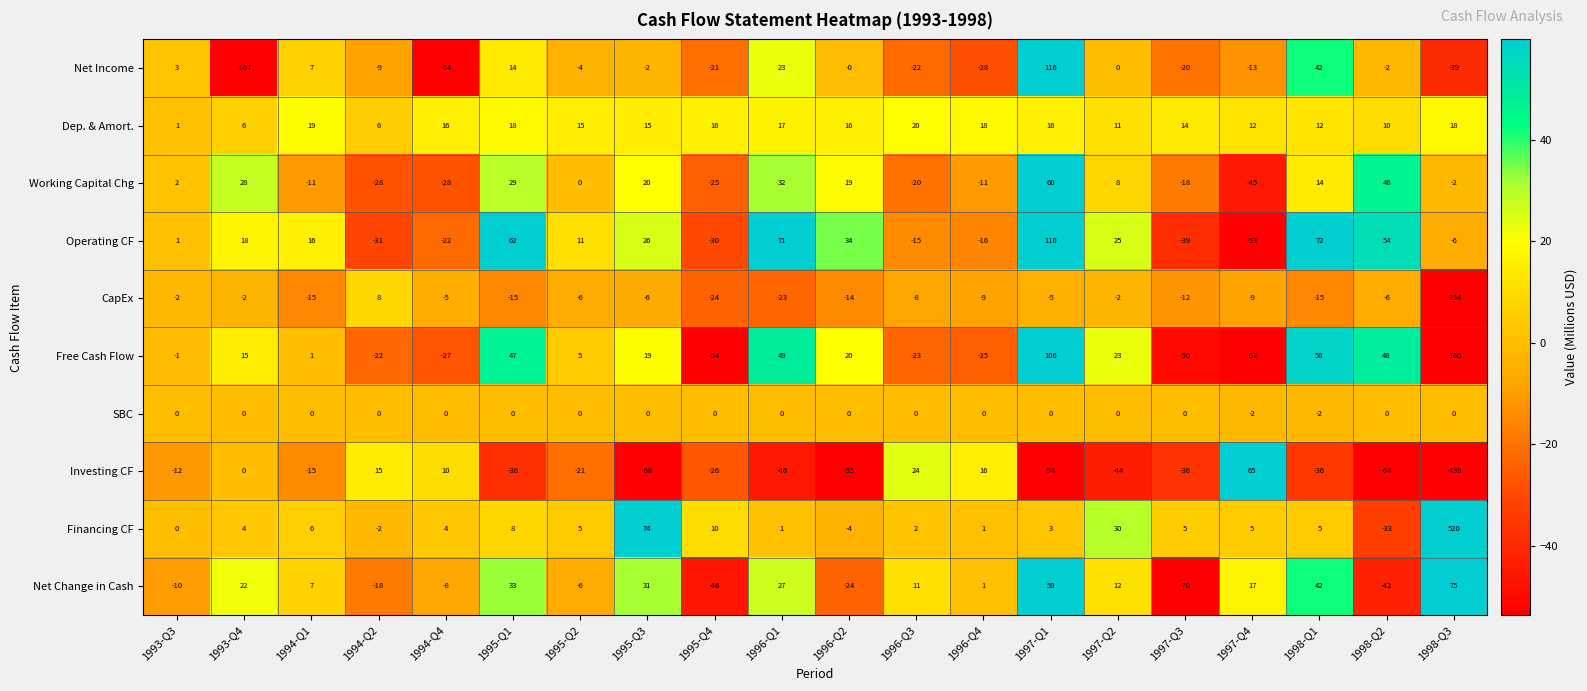

Which label corresponds to the largest value in the chart?

1998-Q3